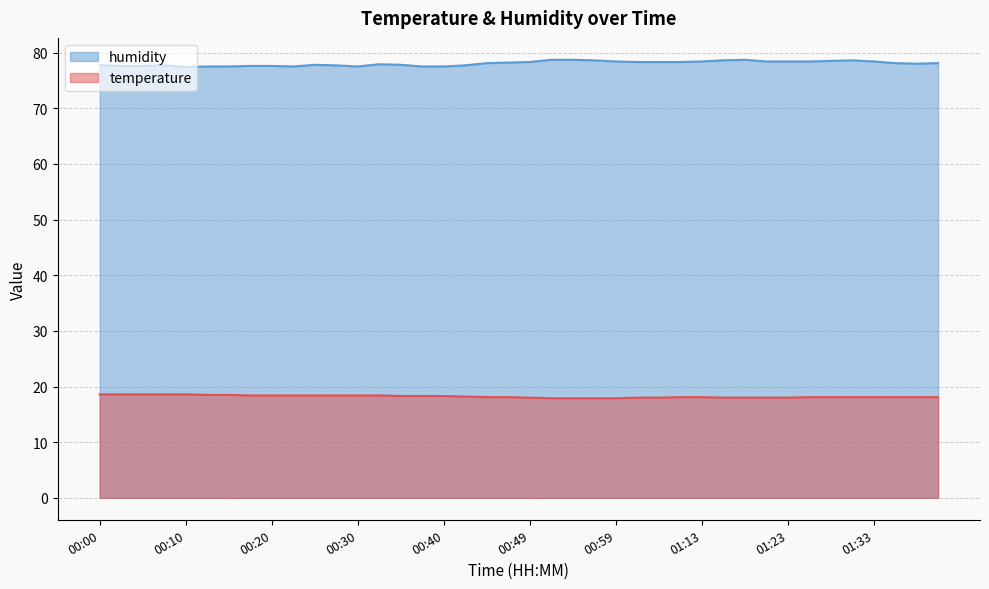

Rank the series by their average value, from lowest to highest.

temperature, humidity